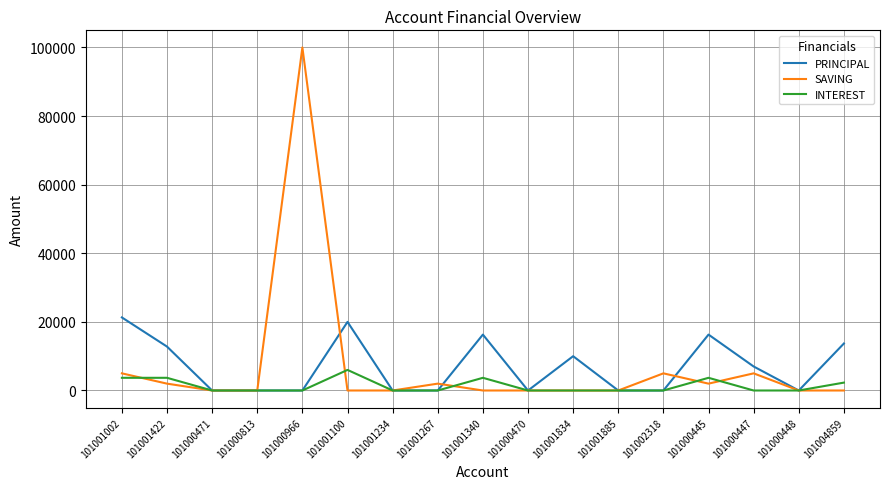

Count the number of categories in the chart.

17